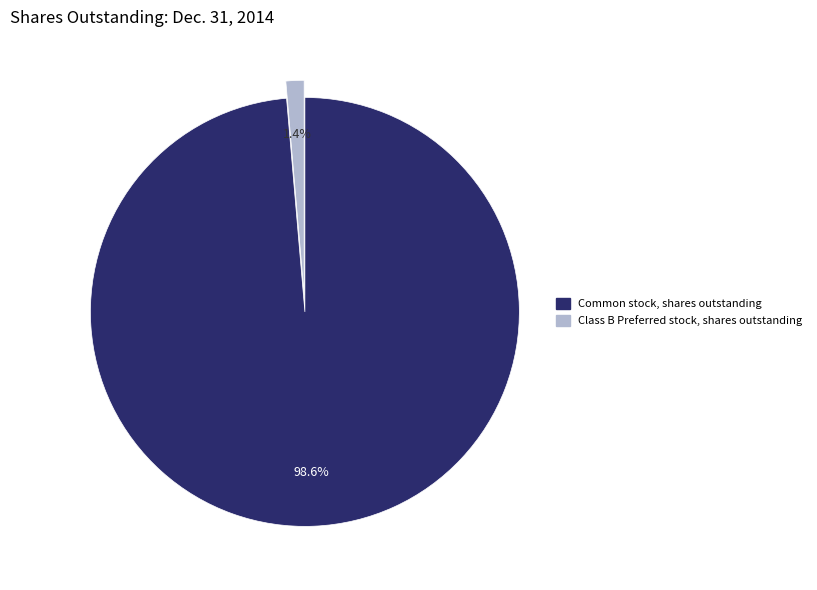

To the nearest percent, what portion does Common stock, shares outstanding represent?

99%